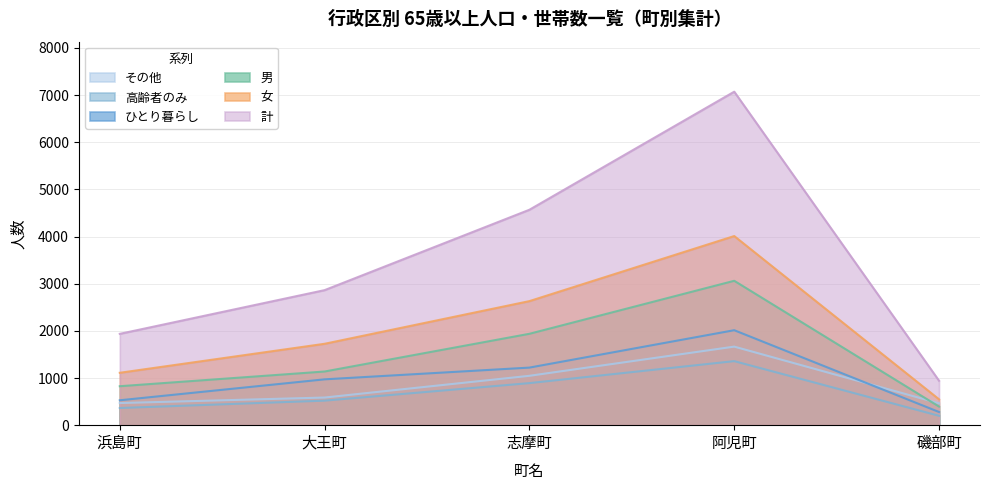

Where is the first local maximum for その他?

阿児町